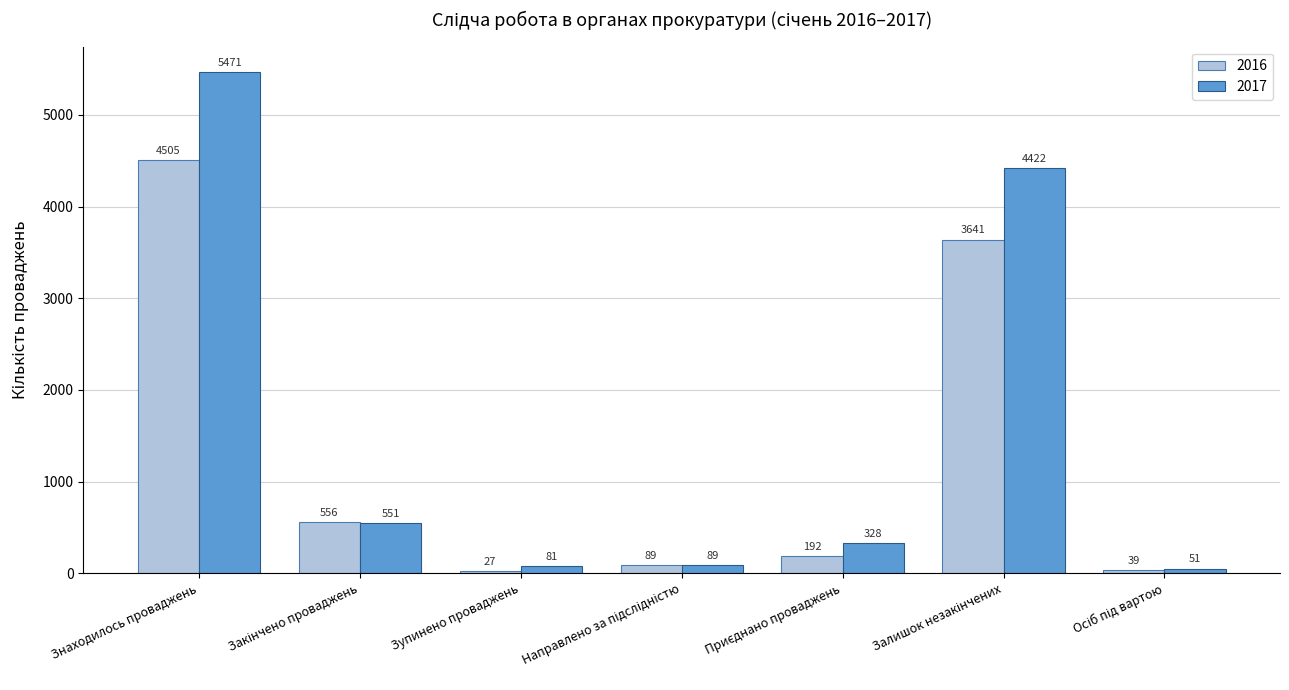

What is the sum of all 2016 values?

9049